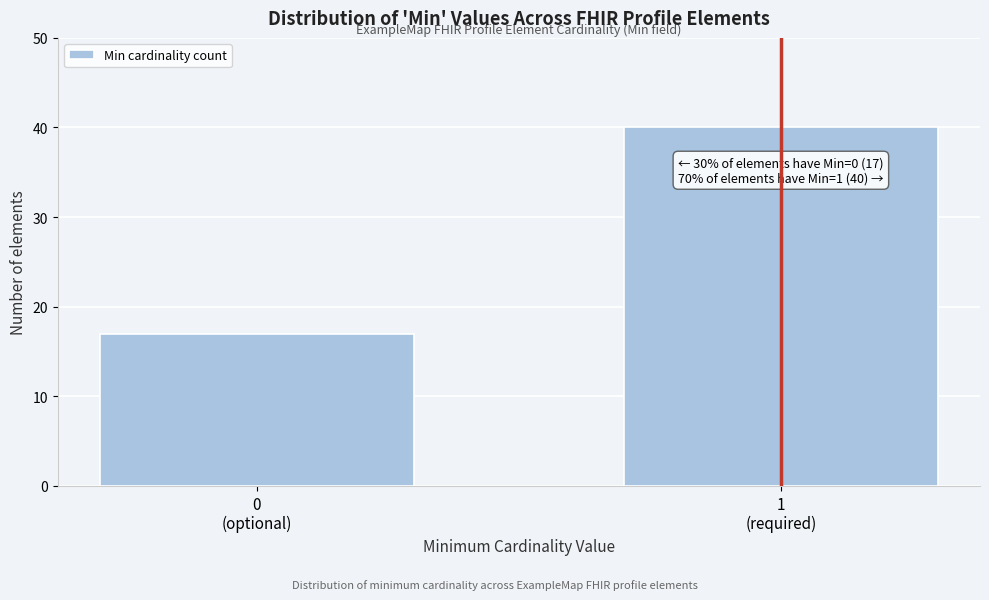

Reading left to right, what are all the values shown in this chart?

17	40